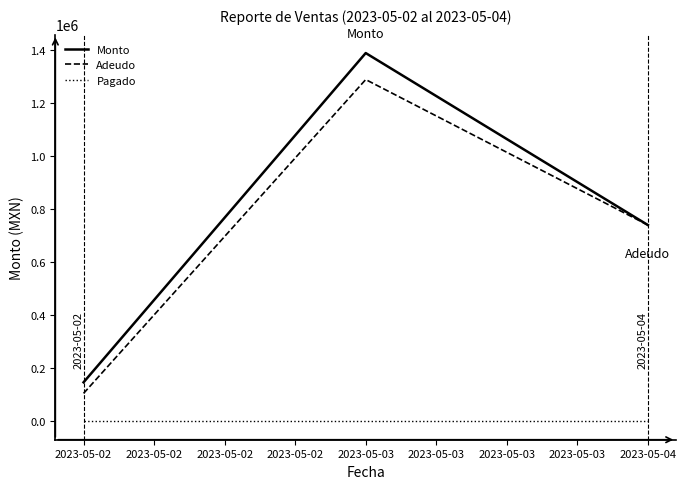

What is the minimum value for Adeudo?

105347.0